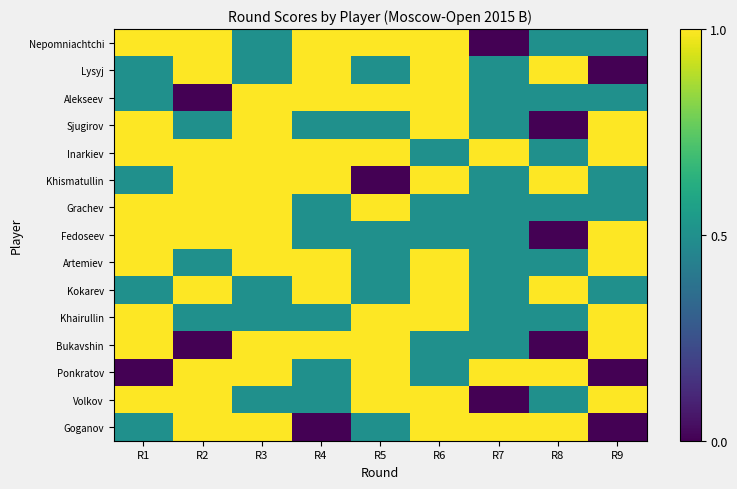

Reading left to right, transcribe all the data shown in this chart.

Nepomniachtchi: R1=1.0	R2=1.0	R3=0.5	R4=1.0	R5=1.0	R6=1.0	R7=0.0	R8=0.5	R9=0.5
Lysyj: R1=0.5	R2=1.0	R3=0.5	R4=1.0	R5=0.5	R6=1.0	R7=0.5	R8=1.0	R9=0.0
Alekseev: R1=0.5	R2=0.0	R3=1.0	R4=1.0	R5=1.0	R6=1.0	R7=0.5	R8=0.5	R9=0.5
Sjugirov: R1=1.0	R2=0.5	R3=1.0	R4=0.5	R5=0.5	R6=1.0	R7=0.5	R8=0.0	R9=1.0
Inarkiev: R1=1.0	R2=1.0	R3=1.0	R4=1.0	R5=1.0	R6=0.5	R7=1.0	R8=0.5	R9=1.0
Khismatullin: R1=0.5	R2=1.0	R3=1.0	R4=1.0	R5=0.0	R6=1.0	R7=0.5	R8=1.0	R9=0.5
Grachev: R1=1.0	R2=1.0	R3=1.0	R4=0.5	R5=1.0	R6=0.5	R7=0.5	R8=0.5	R9=0.5
Fedoseev: R1=1.0	R2=1.0	R3=1.0	R4=0.5	R5=0.5	R6=0.5	R7=0.5	R8=0.0	R9=1.0
Artemiev: R1=1.0	R2=0.5	R3=1.0	R4=1.0	R5=0.5	R6=1.0	R7=0.5	R8=0.5	R9=1.0
Kokarev: R1=0.5	R2=1.0	R3=0.5	R4=1.0	R5=0.5	R6=1.0	R7=0.5	R8=1.0	R9=0.5
Khairullin: R1=1.0	R2=0.5	R3=0.5	R4=0.5	R5=1.0	R6=1.0	R7=0.5	R8=0.5	R9=1.0
Bukavshin: R1=1.0	R2=0.0	R3=1.0	R4=1.0	R5=1.0	R6=0.5	R7=0.5	R8=0.0	R9=1.0
Ponkratov: R1=0.0	R2=1.0	R3=1.0	R4=0.5	R5=1.0	R6=0.5	R7=1.0	R8=1.0	R9=0.0
Volkov: R1=1.0	R2=1.0	R3=0.5	R4=0.5	R5=1.0	R6=1.0	R7=0.0	R8=0.5	R9=1.0
Goganov: R1=0.5	R2=1.0	R3=1.0	R4=0.0	R5=0.5	R6=1.0	R7=1.0	R8=1.0	R9=0.0